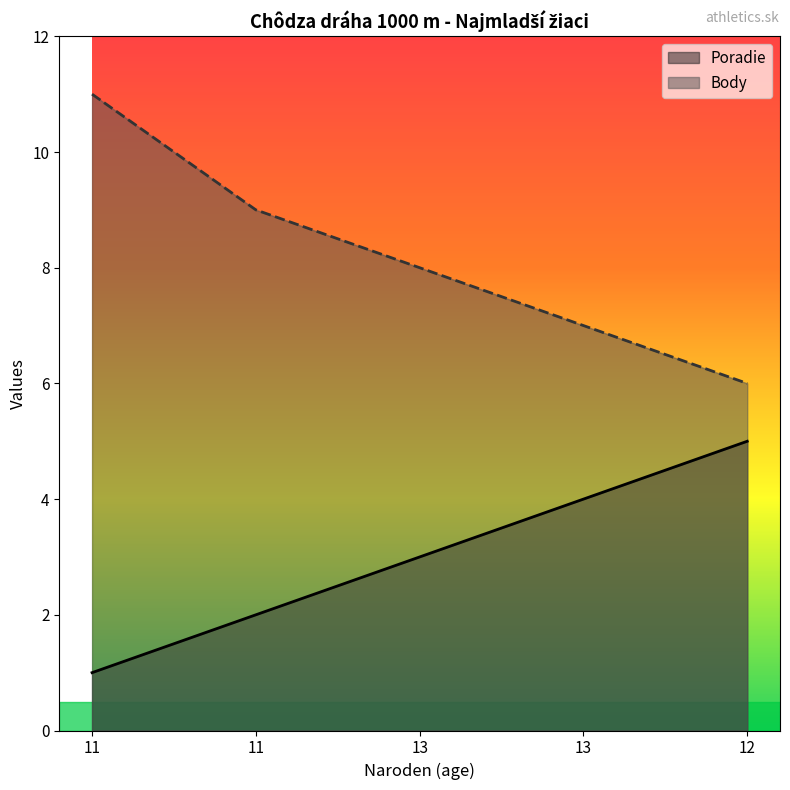

Which series has the largest total across all categories?

Body